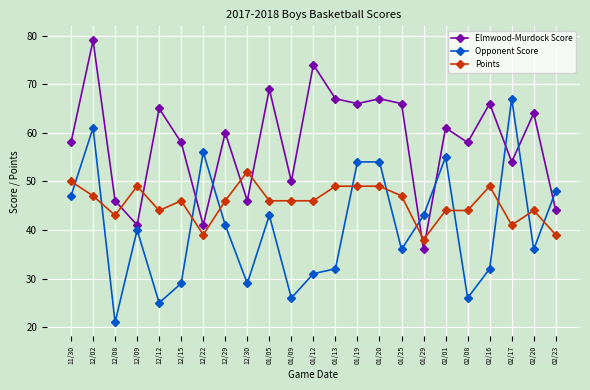

Is the value of Opponent Score at 02/16 greater than the value of Elmwood-Murdock Score at 02/20?

No